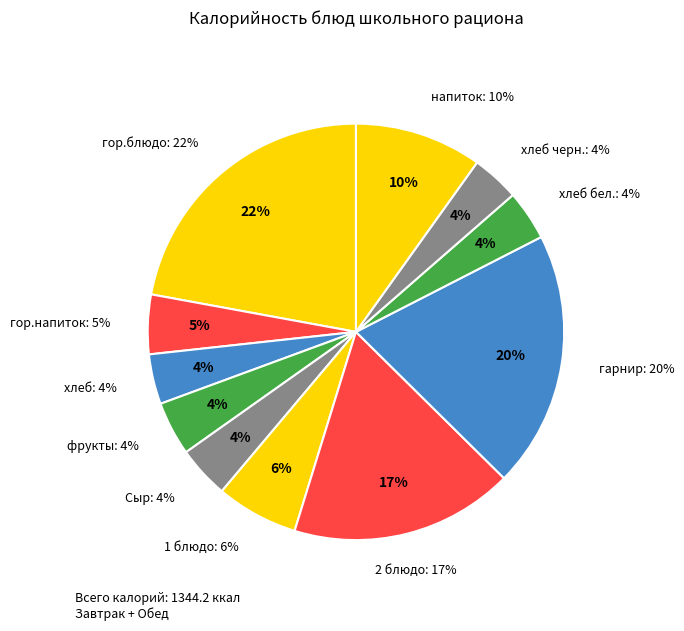

To the nearest percent, what percentage of the pie is гор.блюдо?

22%